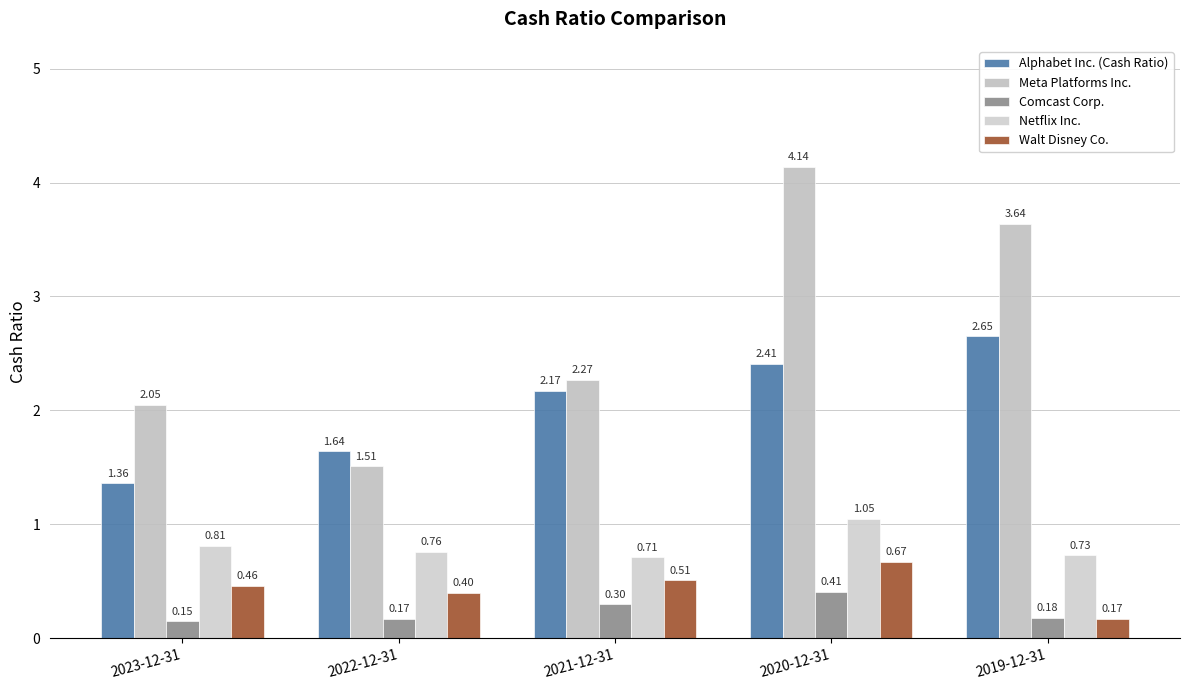

Are the bars horizontal?

No